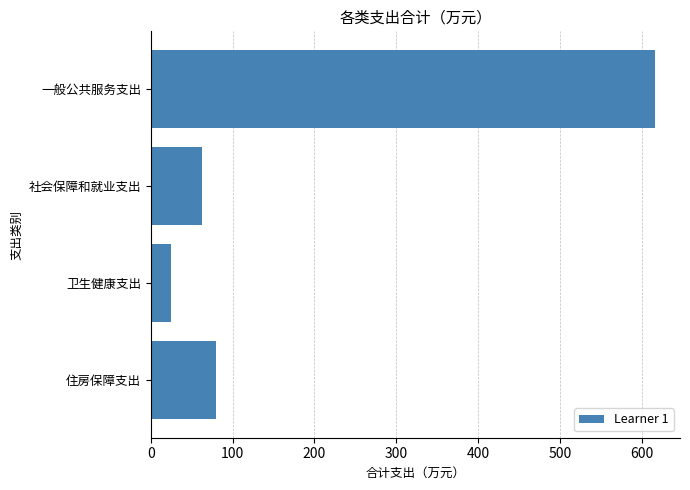

List the labels in order of value, largest first.

一般公共服务支出, 住房保障支出, 社会保障和就业支出, 卫生健康支出